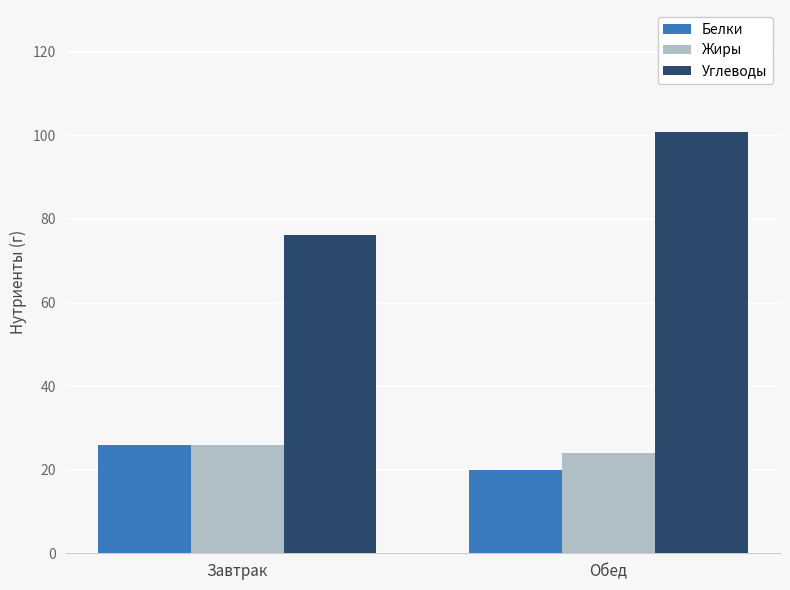

Which category has the highest value in the Белки series?

Завтрак